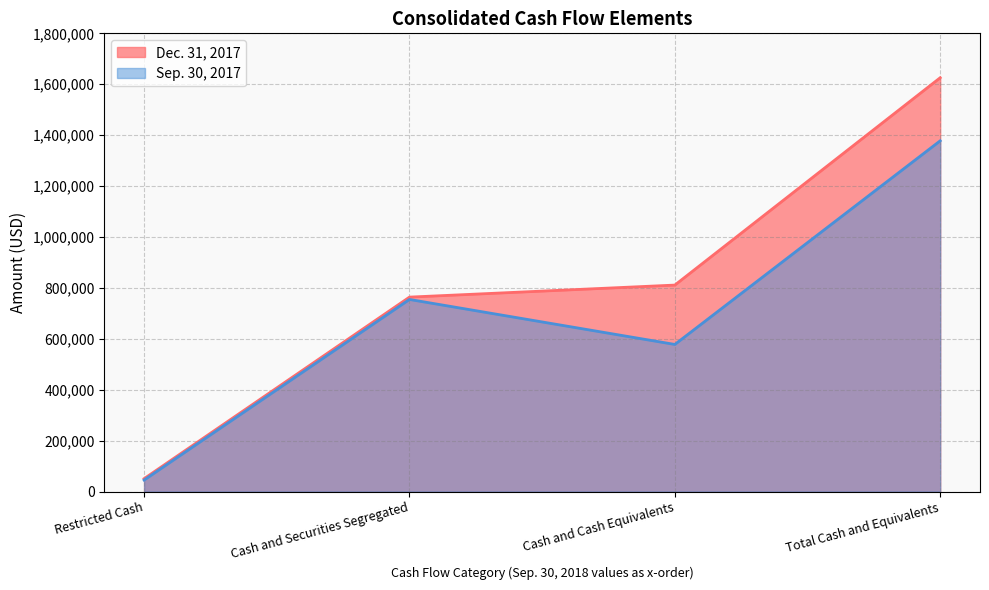

Where is Dec. 31, 2017 nearest to the value 838171?

Cash and Cash Equivalents